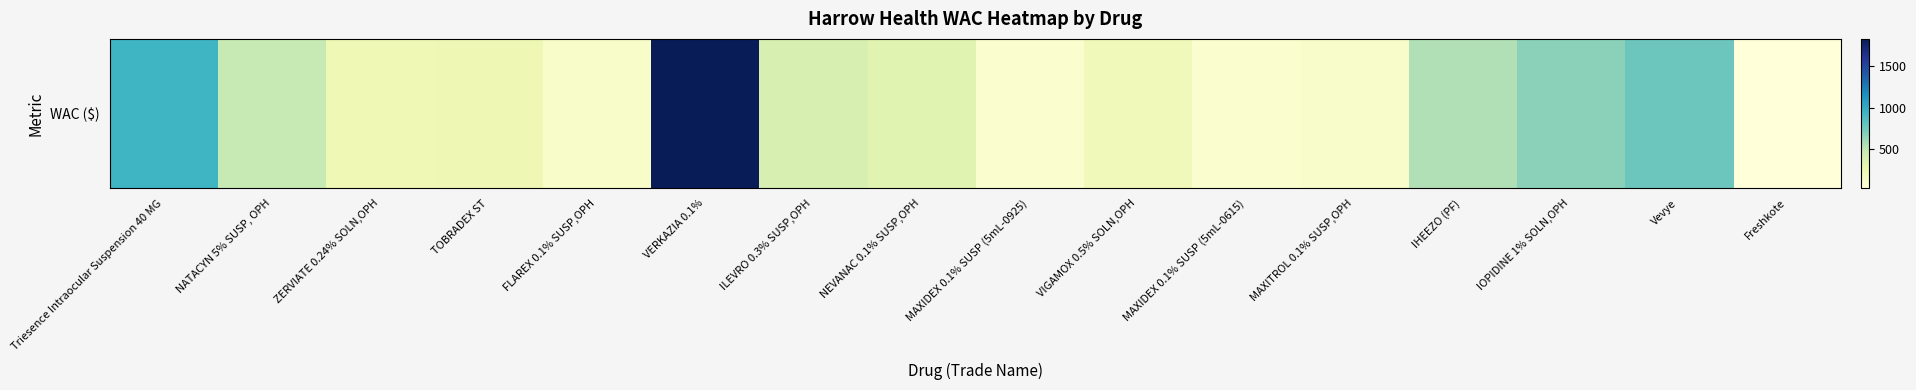

List the labels in order of value, largest first.

VERKAZIA 0.1%, Triesence Intraocular Suspension 40 MG, Vevye, IOPIDINE 1% SOLN,OPH, IHEEZO (PF), NATACYN 5% SUSP, OPH, ILEVRO 0.3% SUSP,OPH, NEVANAC 0.1% SUSP,OPH, TOBRADEX ST, ZERVIATE 0.24% SOLN,OPH, VIGAMOX 0.5% SOLN,OPH, FLAREX 0.1% SUSP,OPH, MAXITROL 0.1% SUSP,OPH, MAXIDEX 0.1% SUSP (5mL-0925), MAXIDEX 0.1% SUSP (5mL-0615), Freshkote